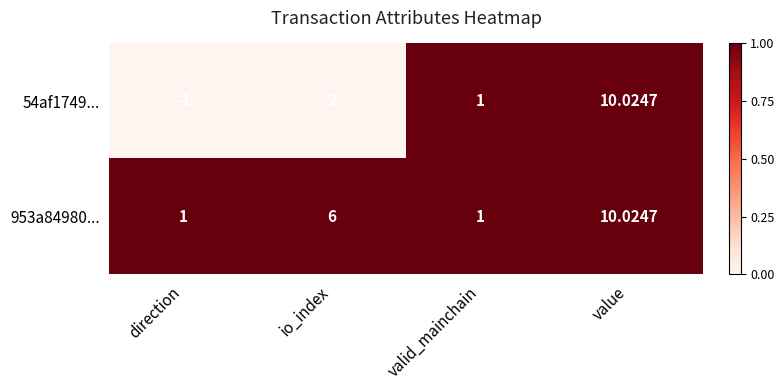

Which series has the largest total across all categories?

953a84980...